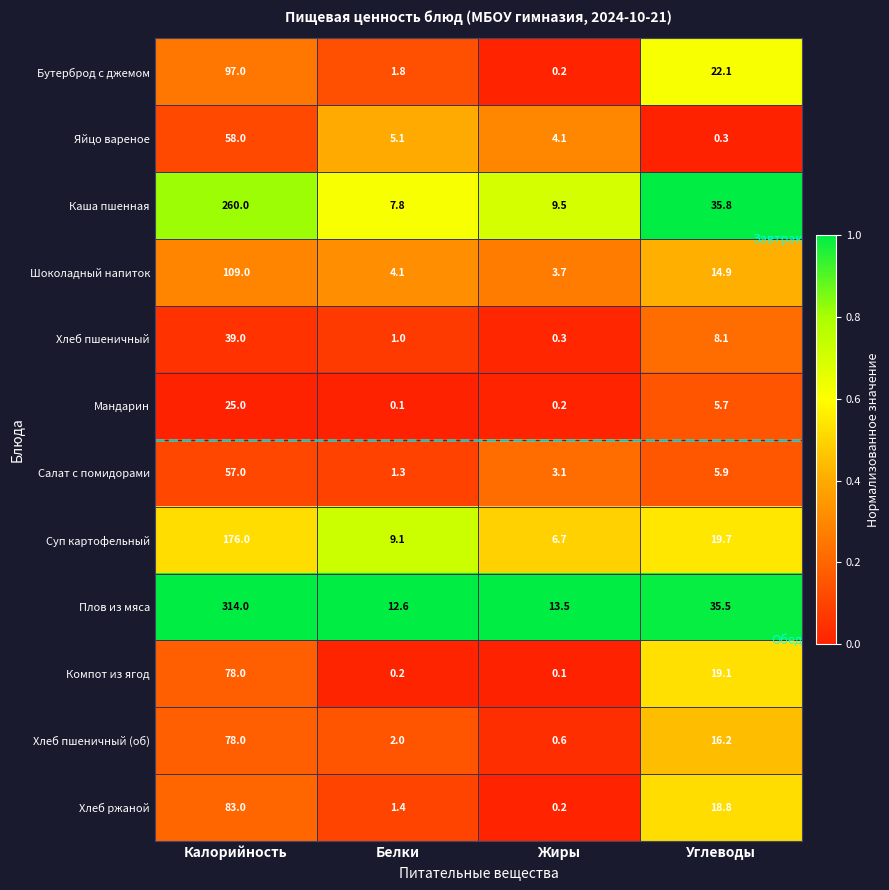

At which category is the sum across all series the highest?

Калорийность